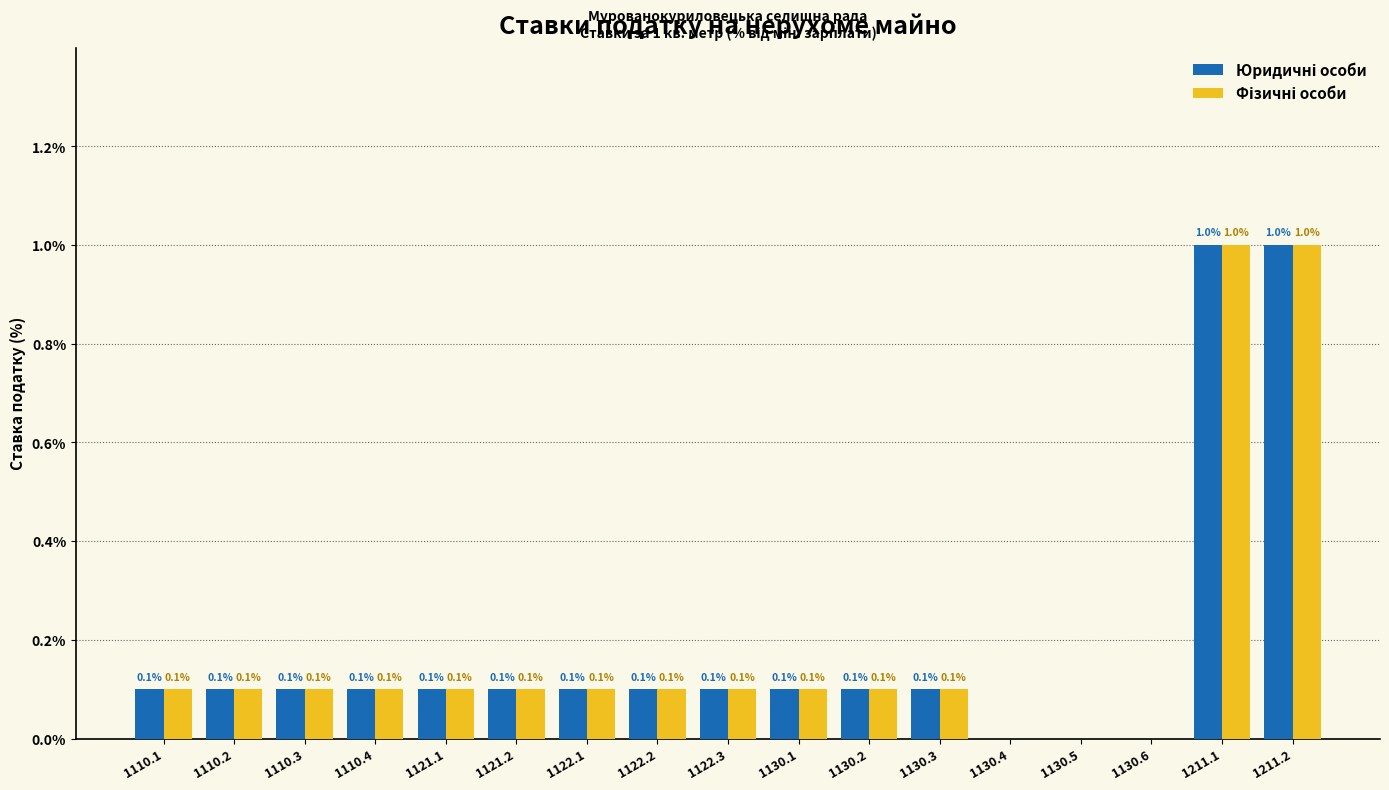

What is the sum of the Юридичні особи values at 1122.1 and 1121.2?

0.2